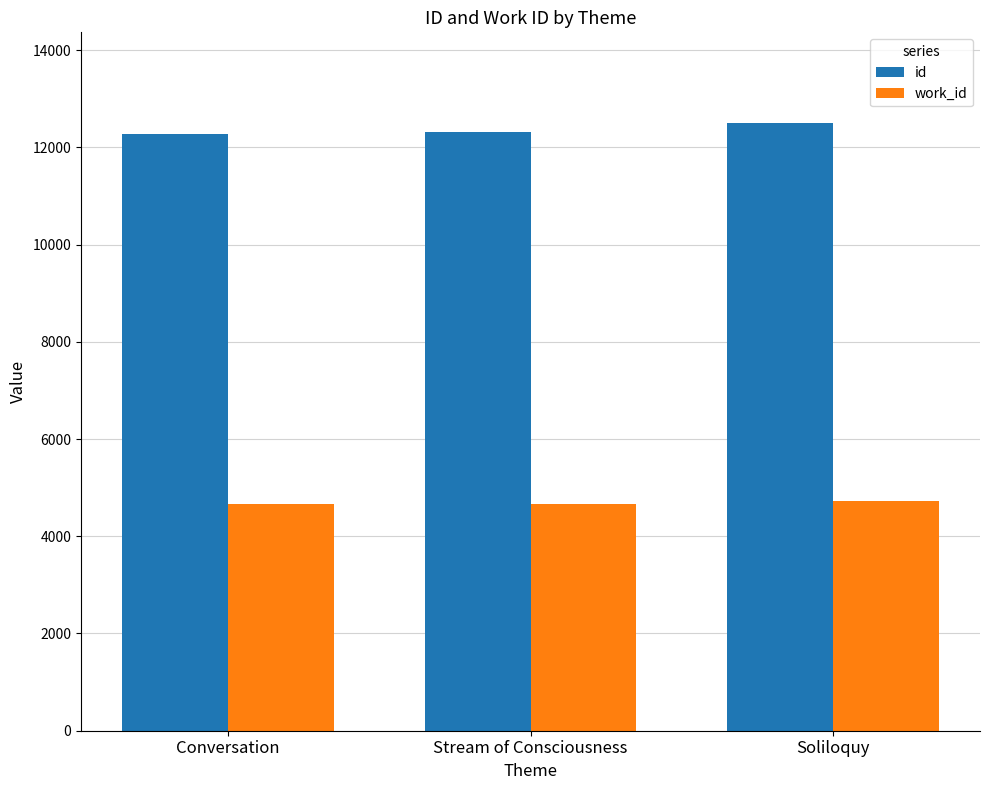

What is the label of the 3rd bar from the right?

Conversation